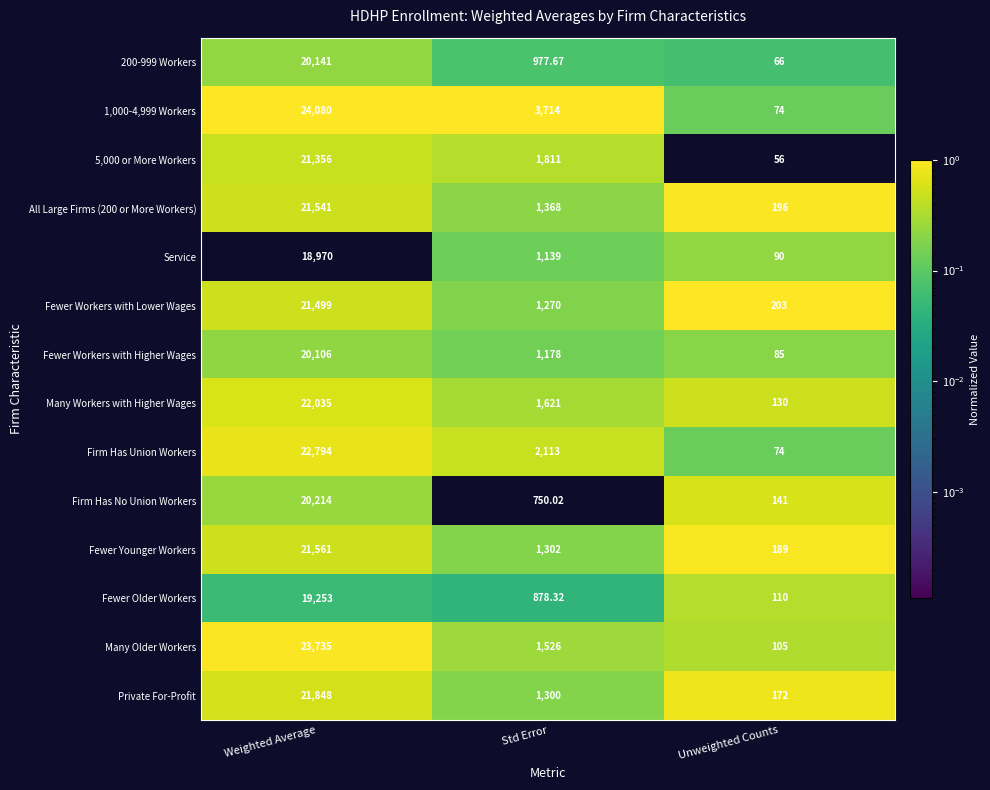

Where does the Service series first go above 1139?

Weighted Average